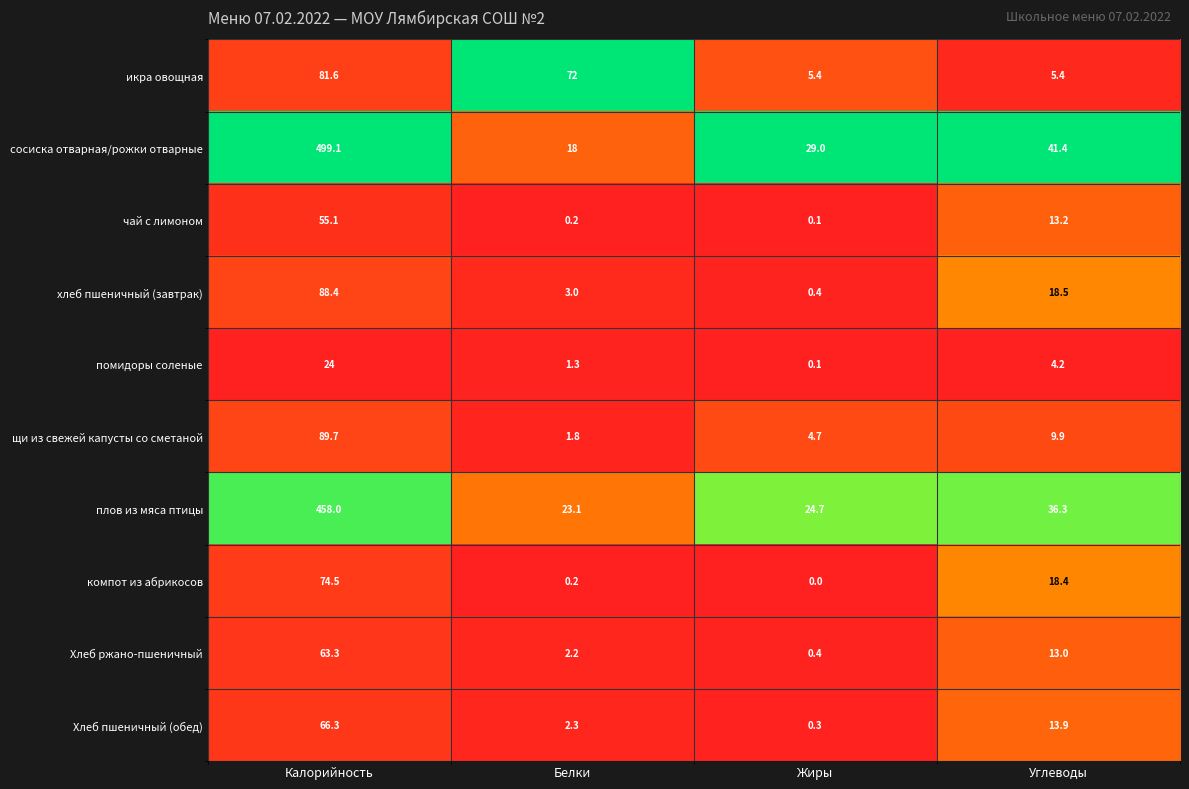

Between Жиры and Углеводы, which series saw the biggest shift?

компот из абрикосов